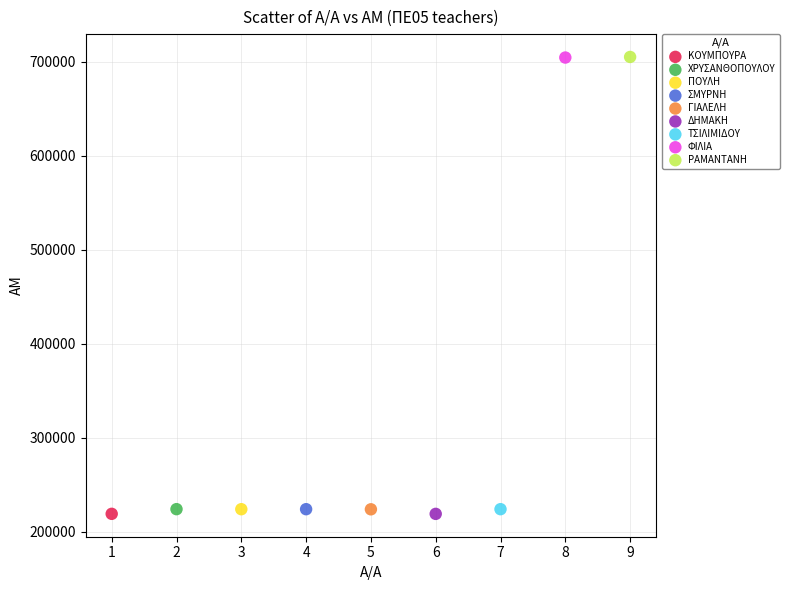

What are all the series names shown in the legend?

ΚΟΥΜΠΟΥΡΑ, ΧΡΥΣΑΝΘΟΠΟΥΛΟΥ, ΠΟΥΛΗ, ΣΜΥΡΝΗ, ΓΙΑΛΕΛΗ, ΔΗΜΑΚΗ, ΤΣΙΛΙΜΙΔΟΥ, ΦΙΛΙΑ, ΡΑΜΑΝΤΑΝΗ